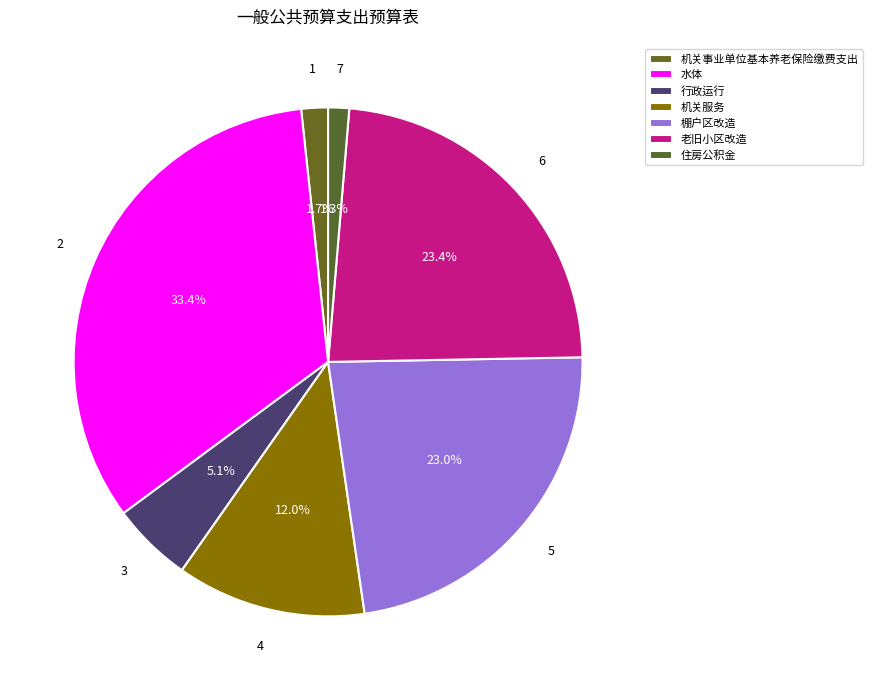

To the nearest percent, what is the difference between the largest and smallest slice percentages?

32%